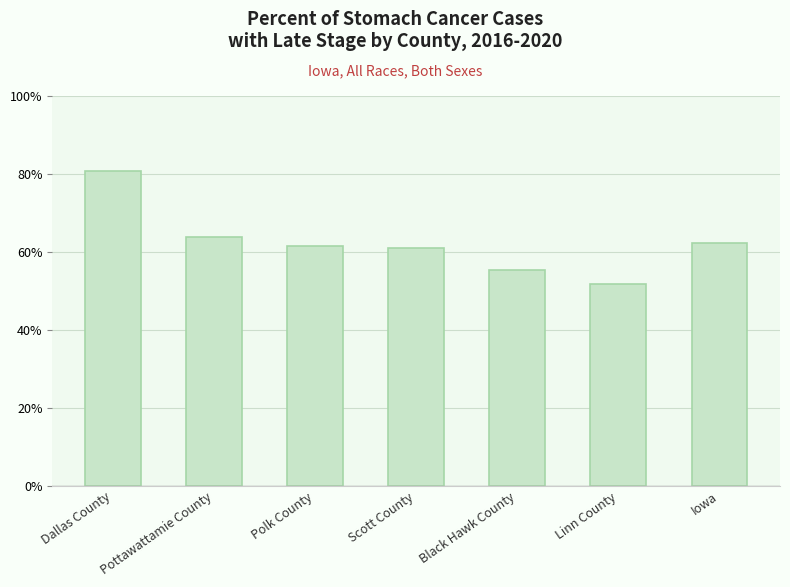

How many distinct data groups are displayed?

1